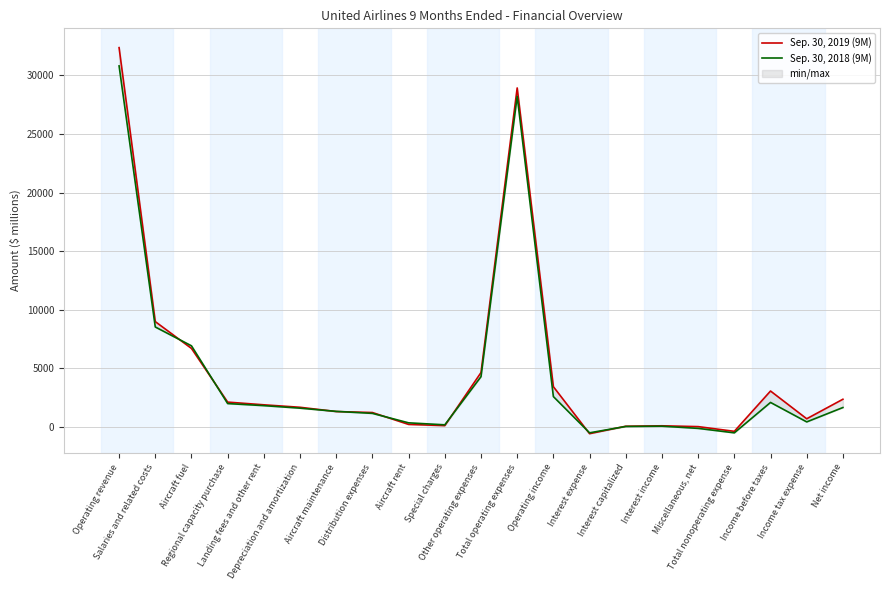

Which series has the largest total across all categories?

Sep. 30, 2019 (9M)